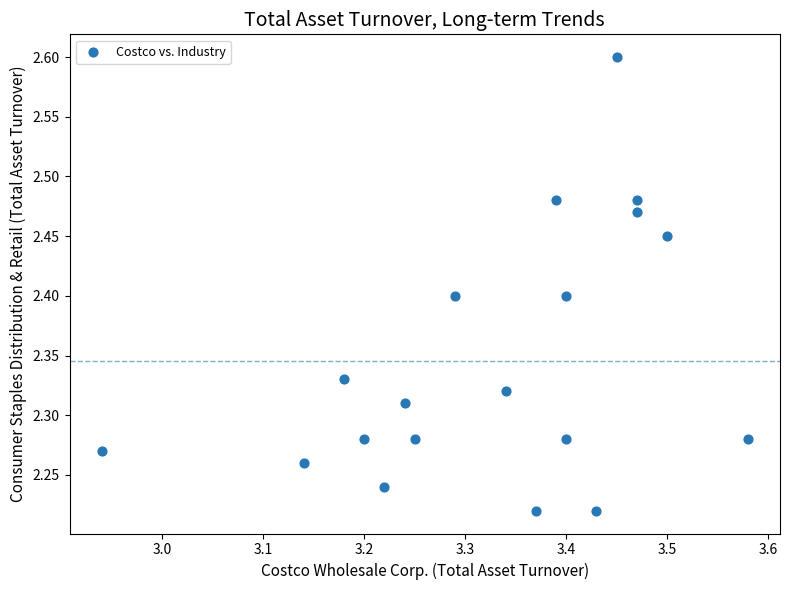

What is the range of X values (max minus min)?

0.6